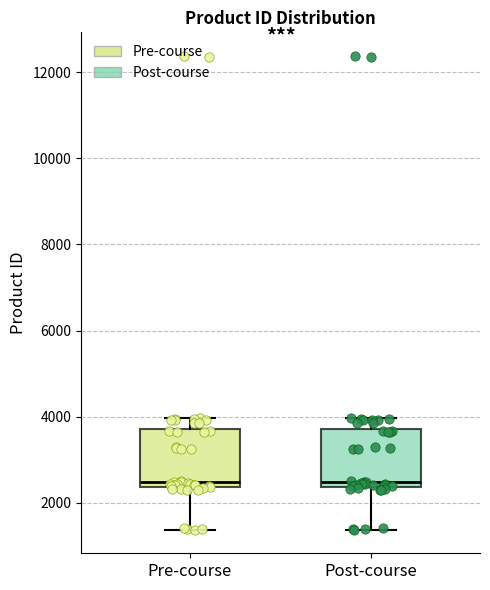

Reading left to right, read every box against the y-axis: the position of its median line, the range the box covers, and the ends of its whiskers. The values are not printed on the chart, so give them approximately, as read against the axis.

Pre-course: median 2400 (just above the box's lower edge), box 2400 to 3800, whiskers 1400 to 4000
Post-course: median 2400 (just above the box's lower edge), box 2400 to 3800, whiskers 1400 to 4000